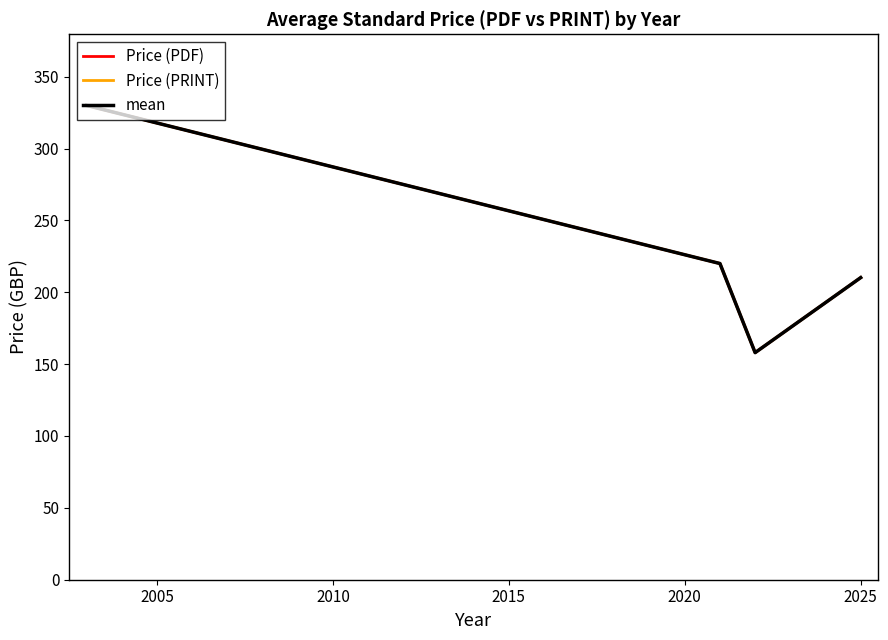

Does the chart have visible grid lines?

No